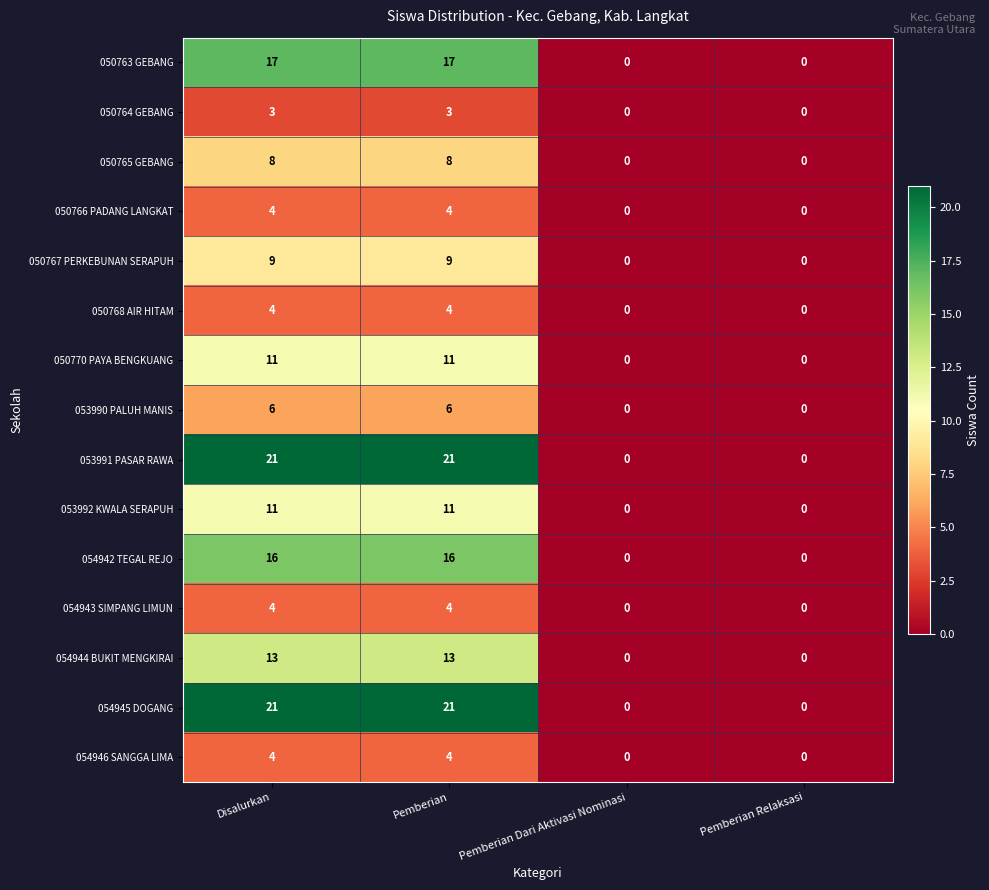

Is it true that 053992 KWALA SERAPUH equals 4 at Disalurkan?

False